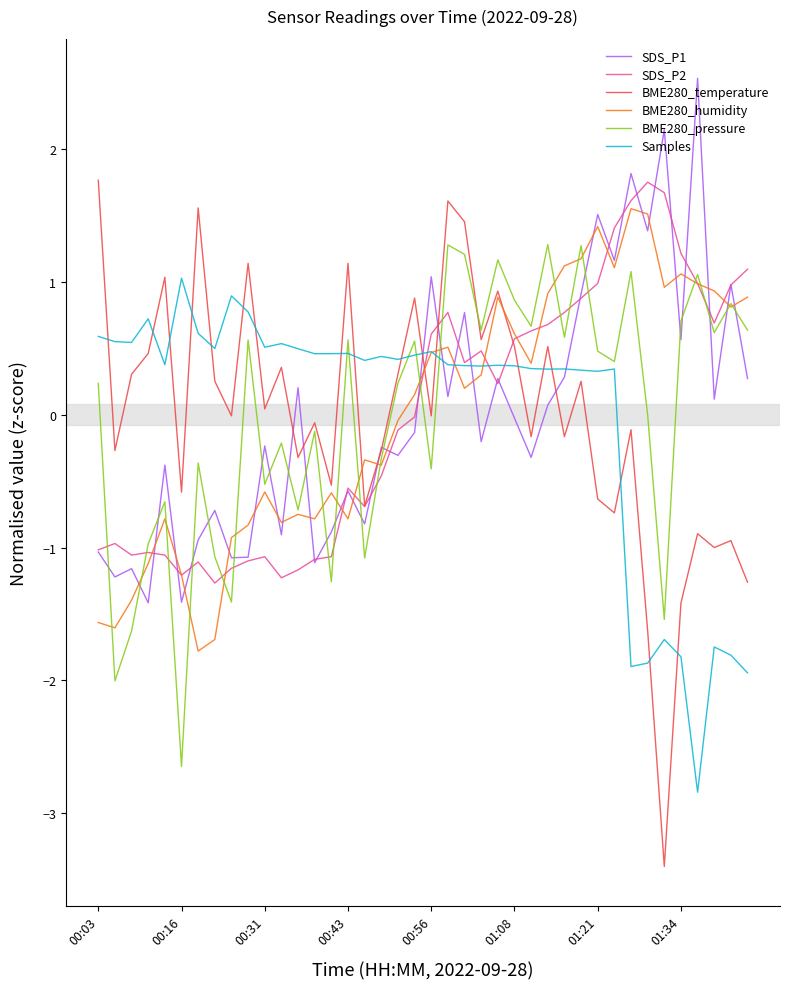

Which series has the widest spread of values?

BME280_temperature